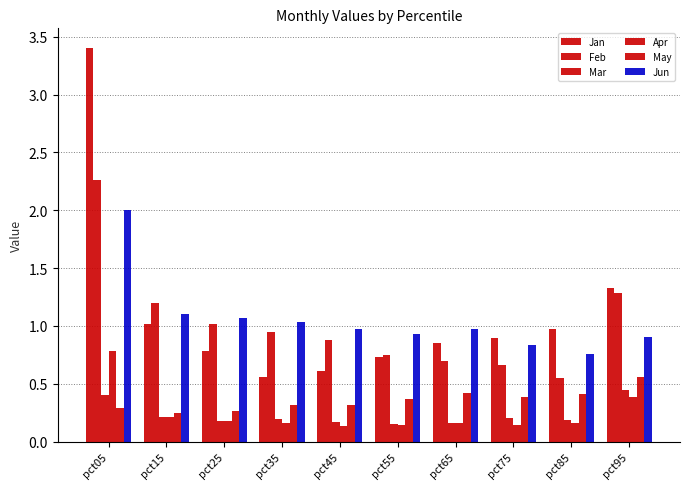

Which category has the highest value in the Mar series?

pct95